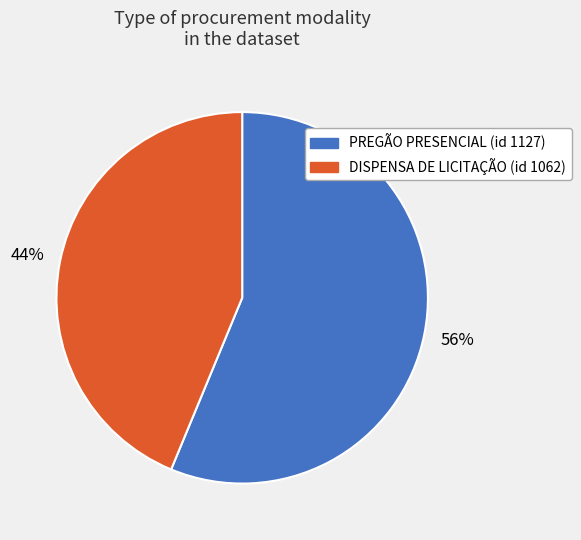

To the nearest percent, what portion does PREGÃO PRESENCIAL (id 1127) represent?

56%